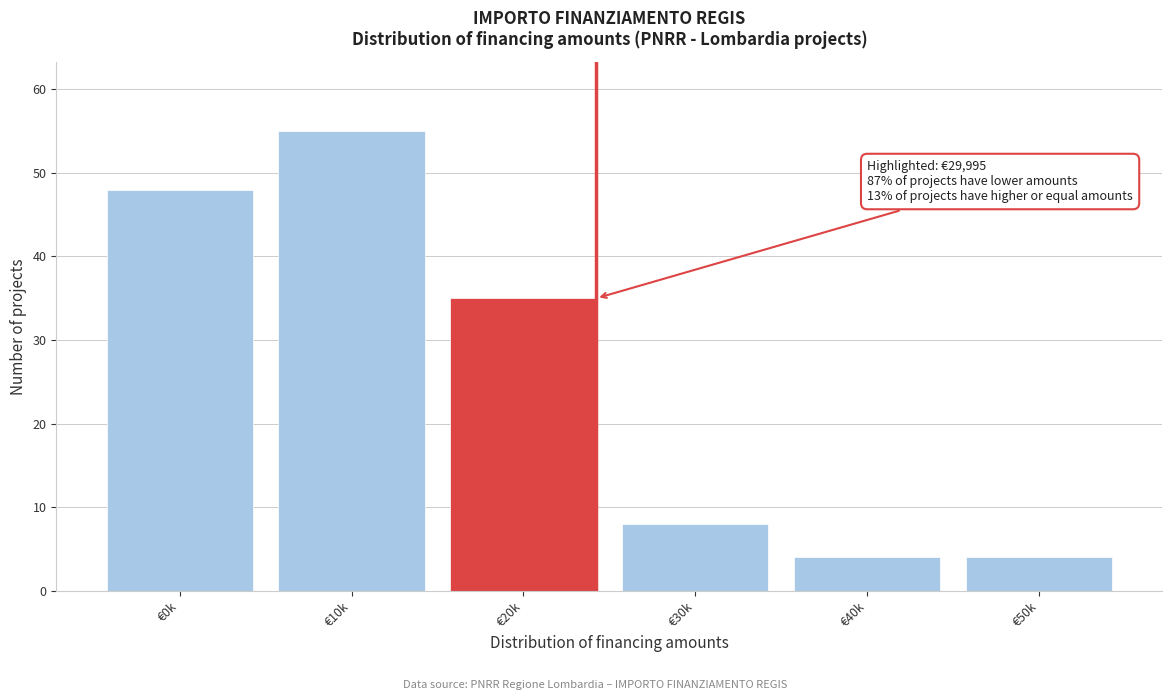

Reading left to right, transcribe all the data shown in this chart.

48	55	35	8	4	4